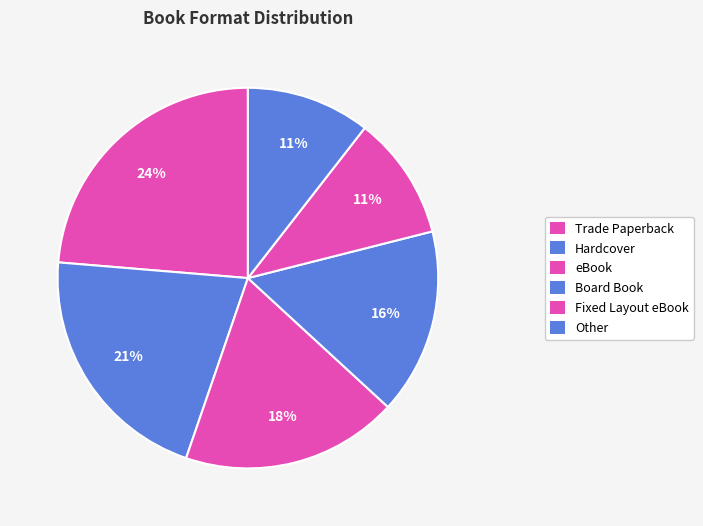

Is the sum of eBook and Hardcover greater than half?

No